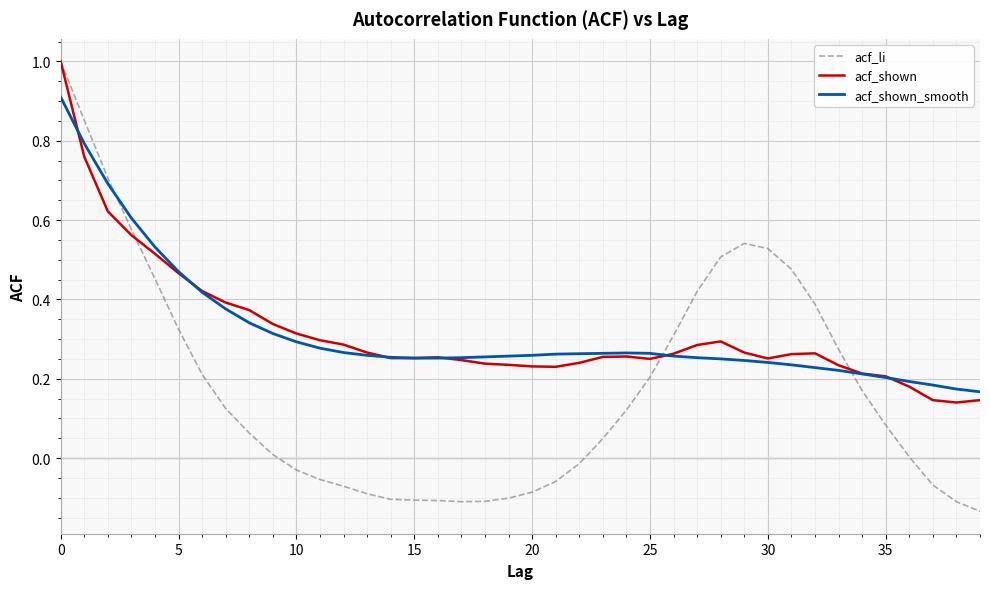

Which series has the widest spread of values?

acf_li